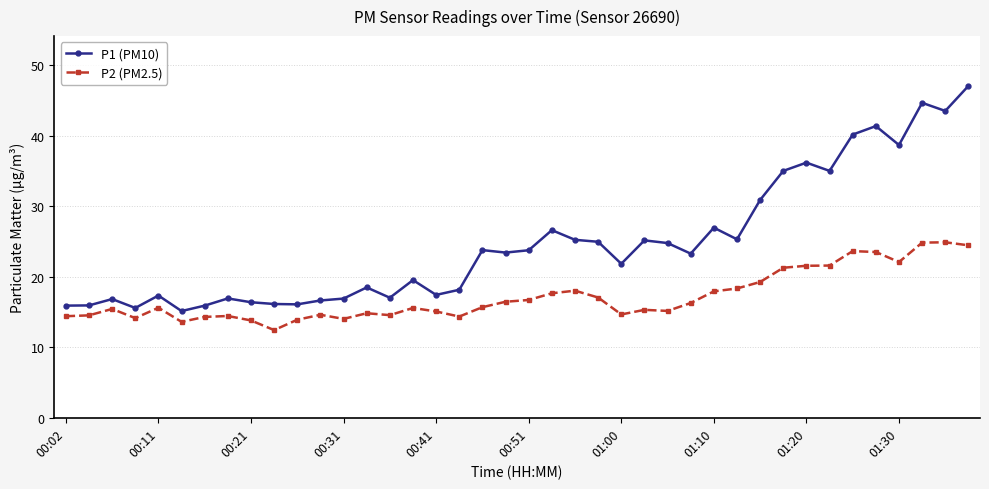

What is the lowest value of the P1 (PM10) series?

15.1